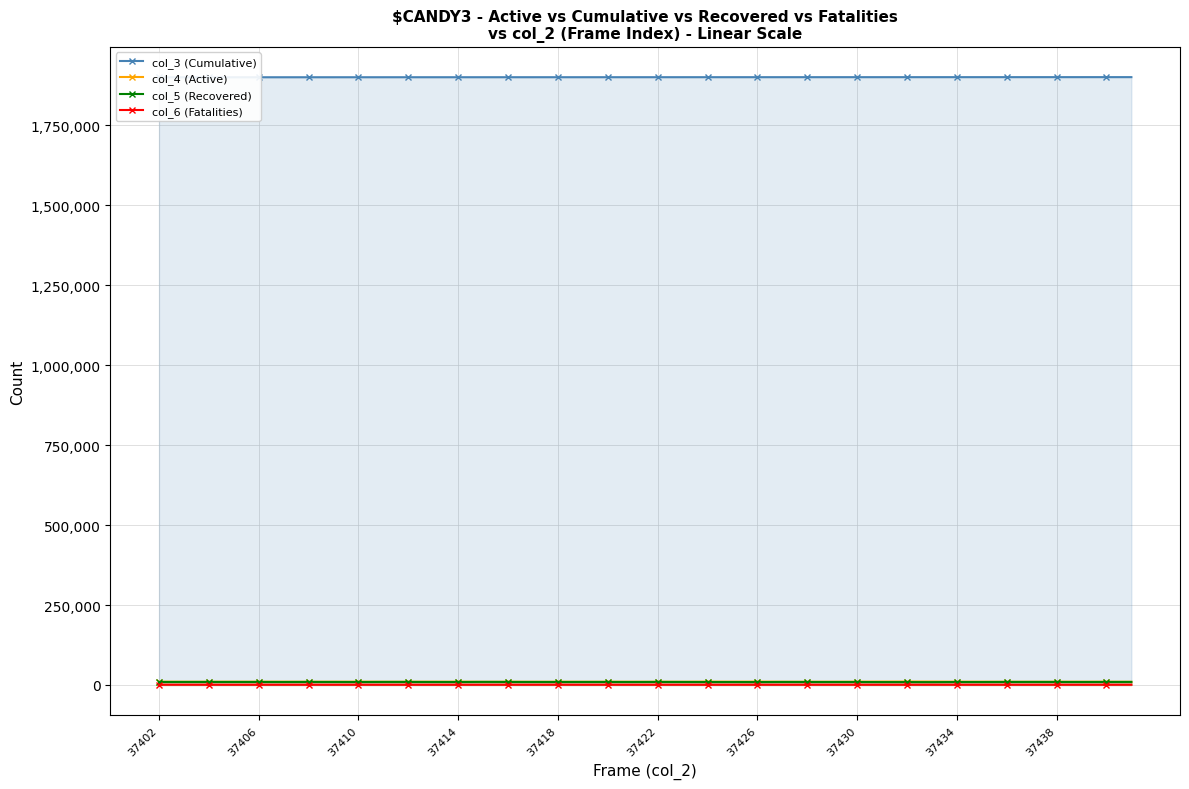

What is the sum of all col_5 (Recovered) values?

371934